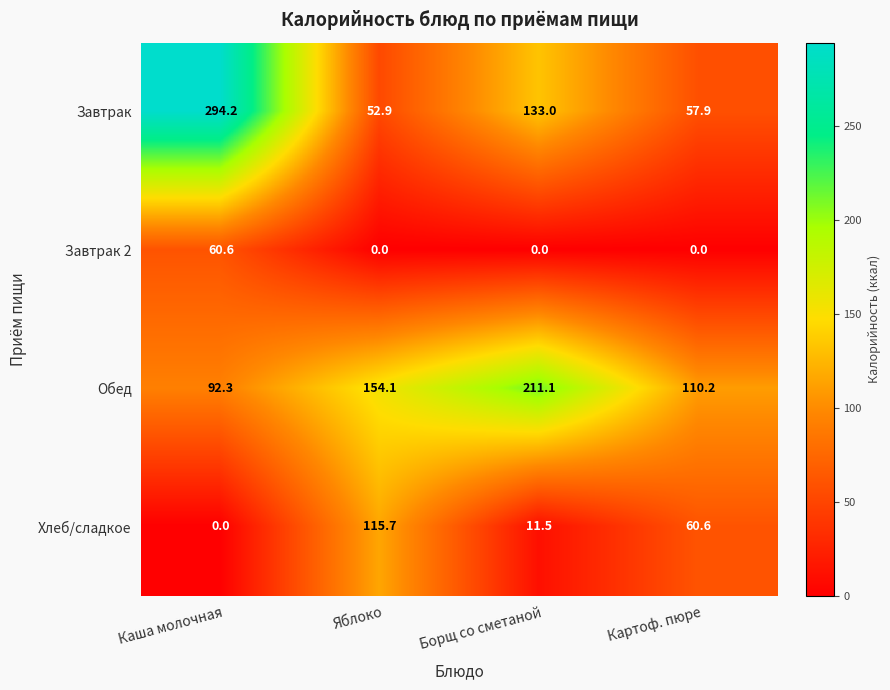

Where does the Завтрак series first go above 133?

Каша молочная